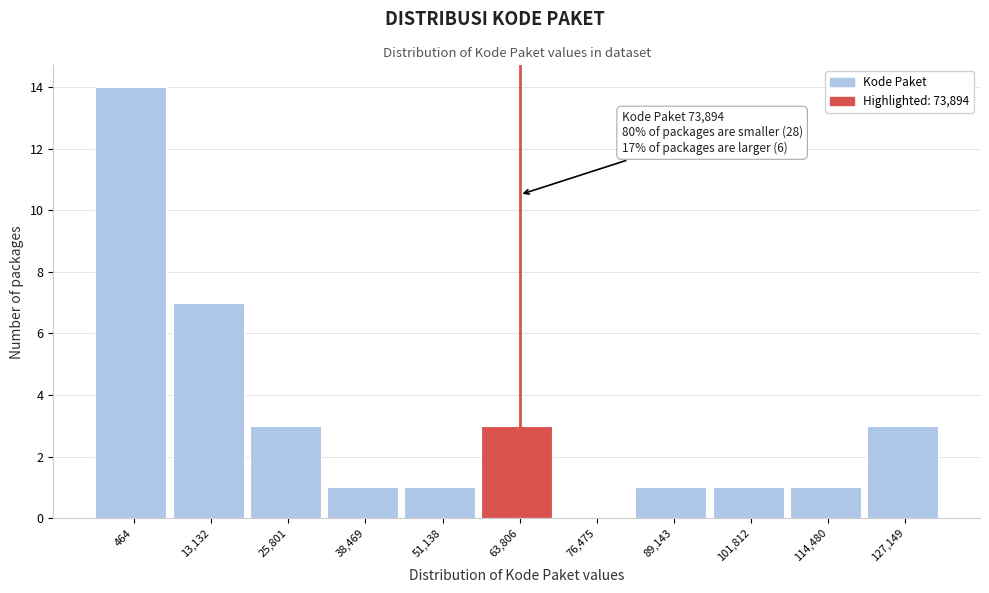

Reading left to right, extract all data points from this chart.

464=14	13,132=7	25,801=3	38,469=1	51,138=1	63,806=3	76,475=0	89,143=1	101,812=1	114,480=1	127,149=3